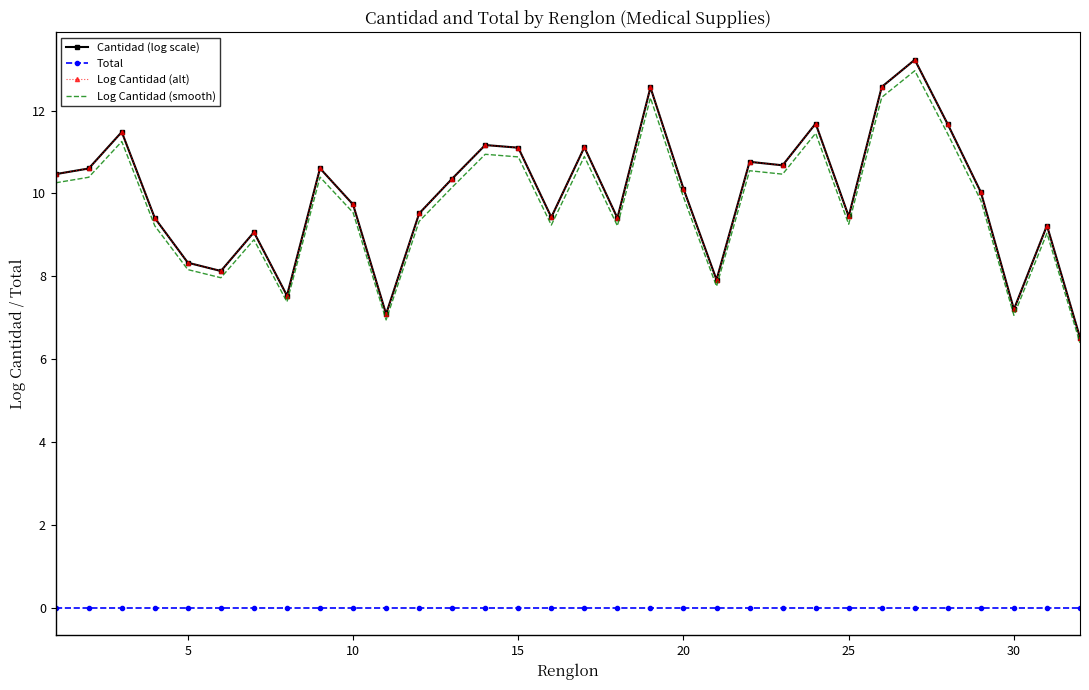

True or false: Cantidad (log scale) and Log Cantidad (smooth) cross at least once.

False